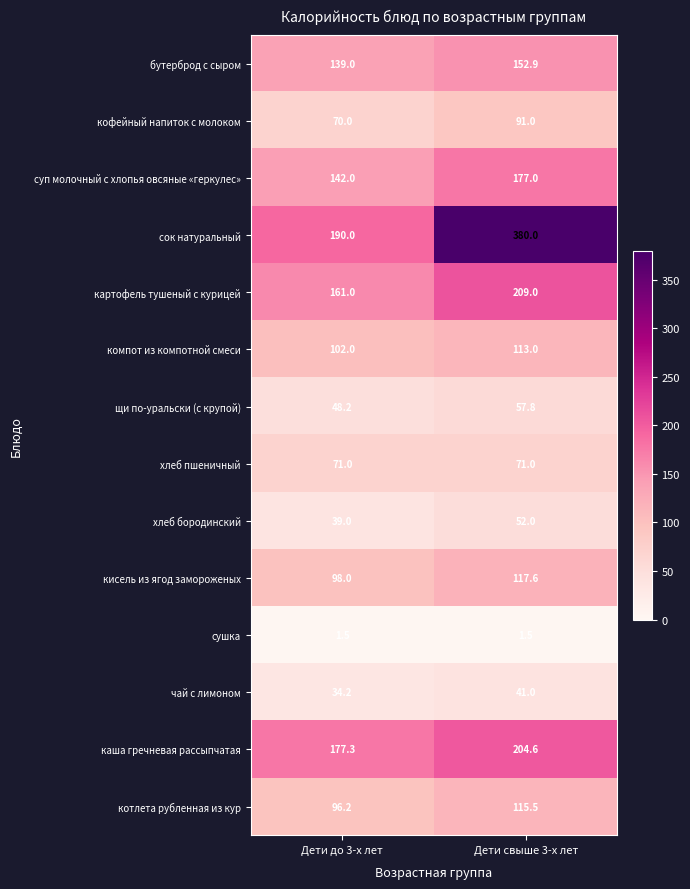

Which label corresponds to the largest value in the chart?

Дети свыше 3-х лет